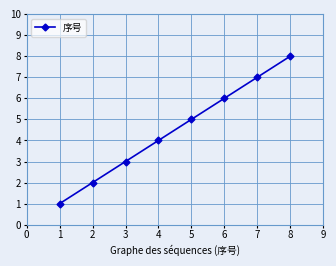

True or false: the data shows 3 at 2.

False